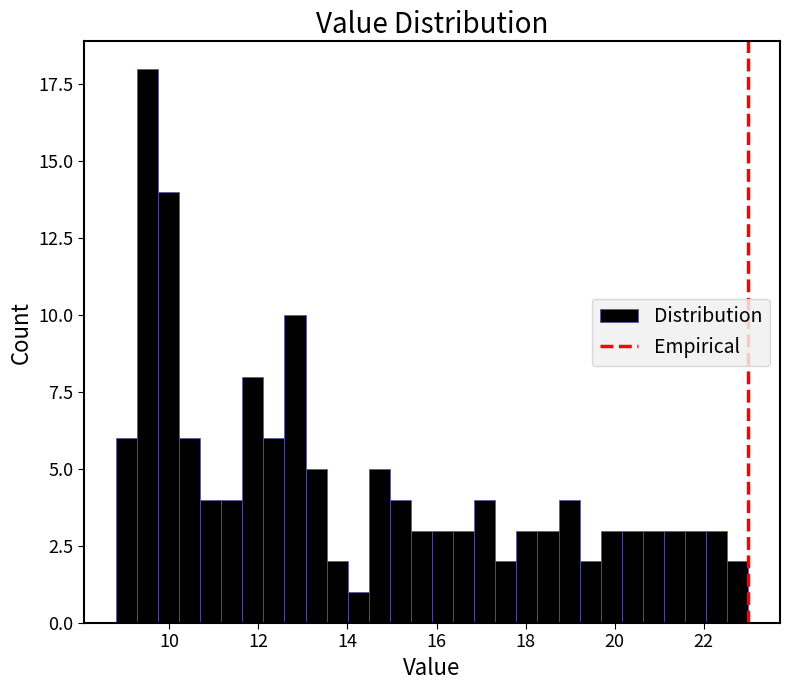

Around what value on the x-axis is the tallest bar? Give the approximate position of its centre, as read against the axis.

9.6